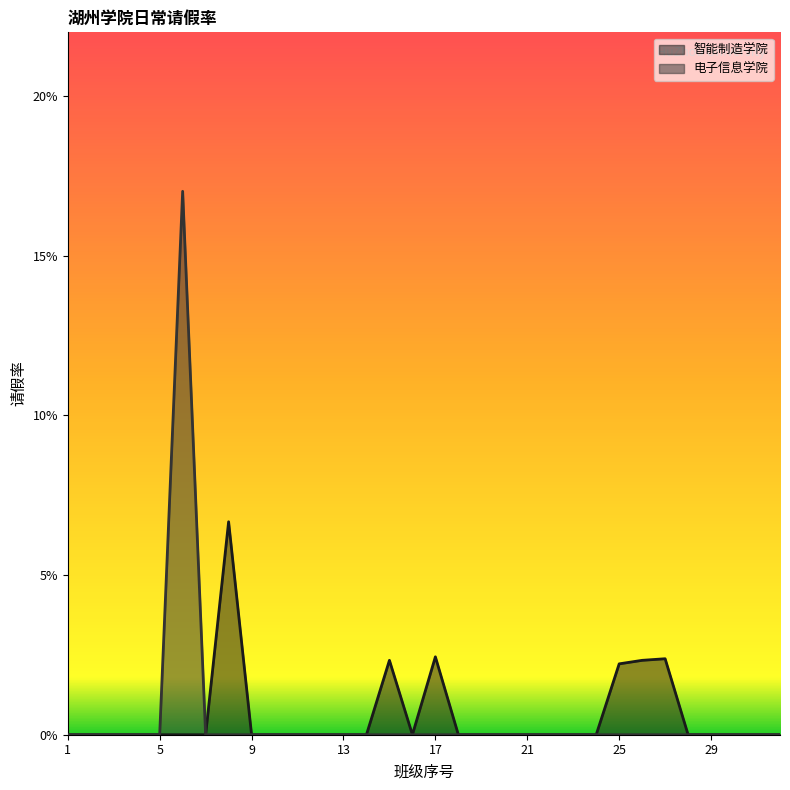

List the series in order of their peak value, lowest first.

智能制造学院, 电子信息学院